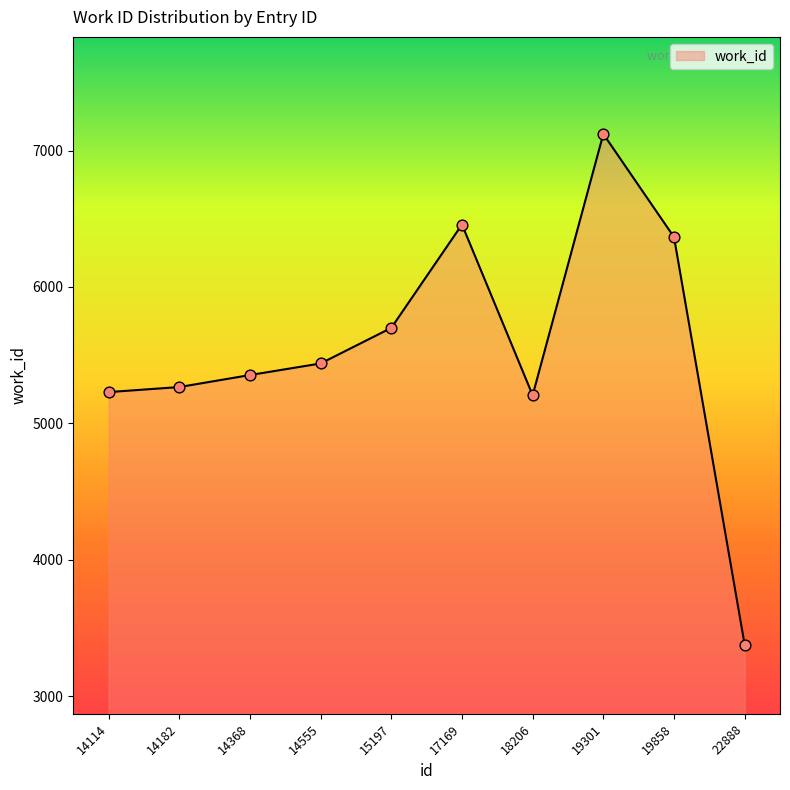

What is the change in value from 18206 to 19858?

+1160